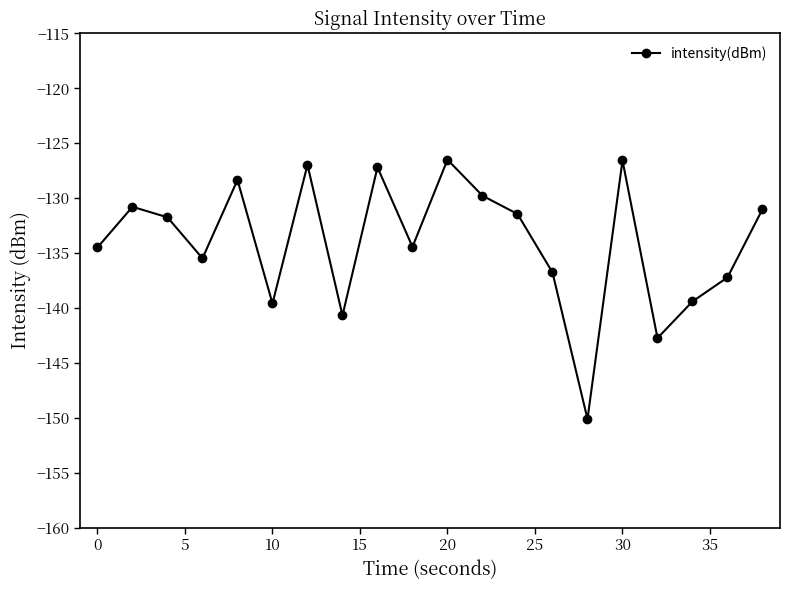

Count the number of categories in the chart.

20